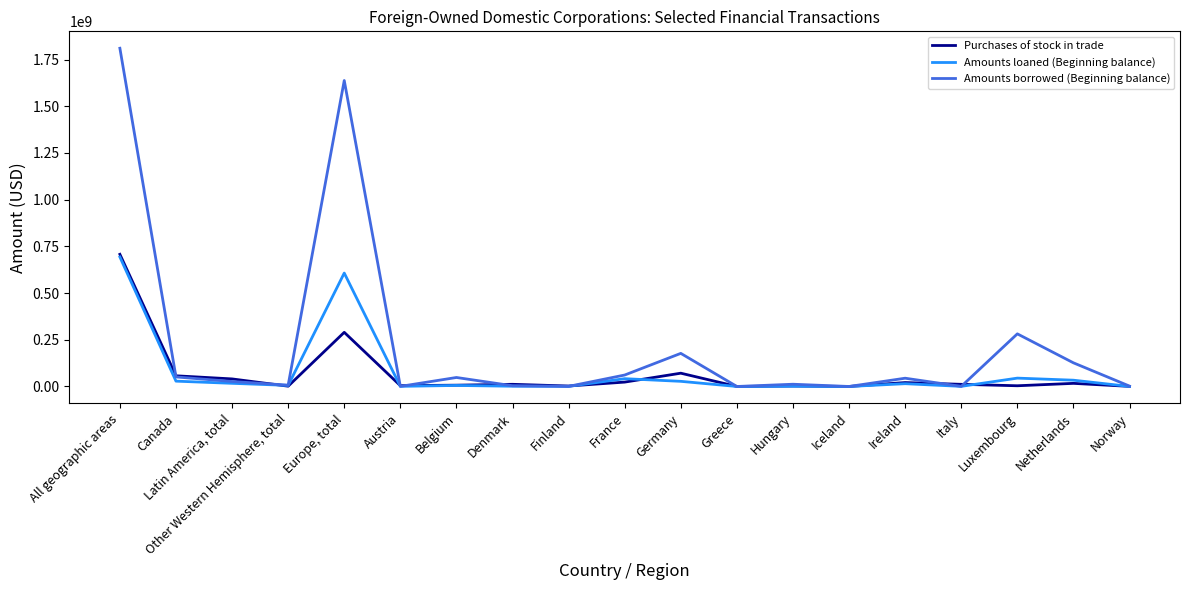

List the labels in order of Purchases of stock in trade value, largest first.

All geographic areas, Europe, total, Germany, Canada, Latin America, total, France, Ireland, Netherlands, Denmark, Italy, Belgium, Austria, Luxembourg, Hungary, Finland, Other Western Hemisphere, total, Norway, Greece, Iceland